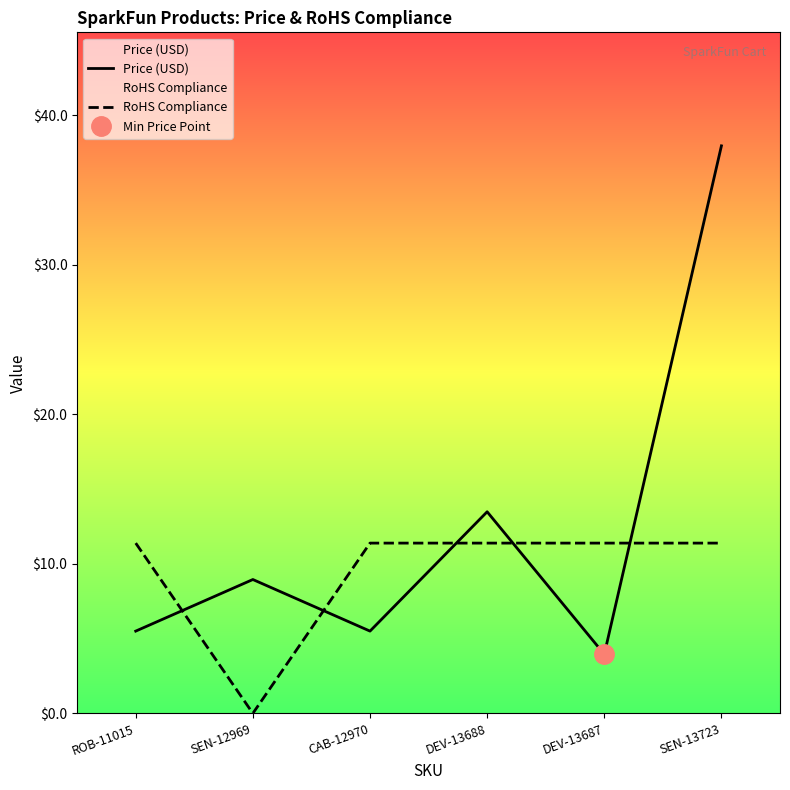

List the series in order of their peak value, highest first.

Price (USD), RoHS Compliance